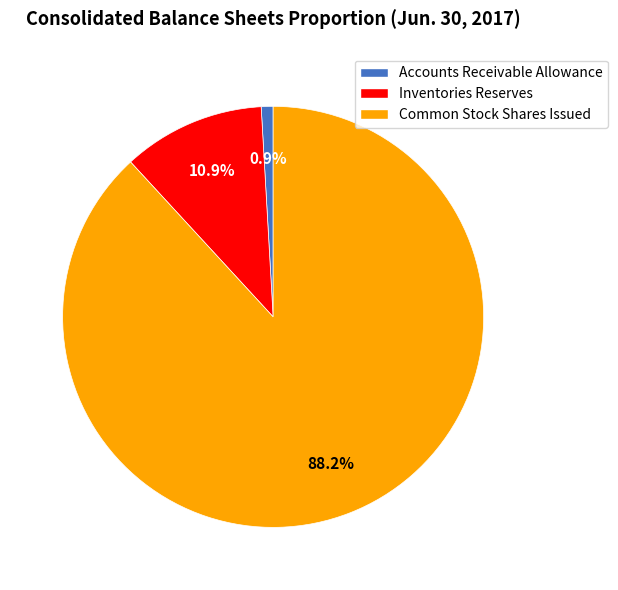

Rank the categories by value from highest to lowest.

Common Stock Shares Issued, Inventories Reserves, Accounts Receivable Allowance